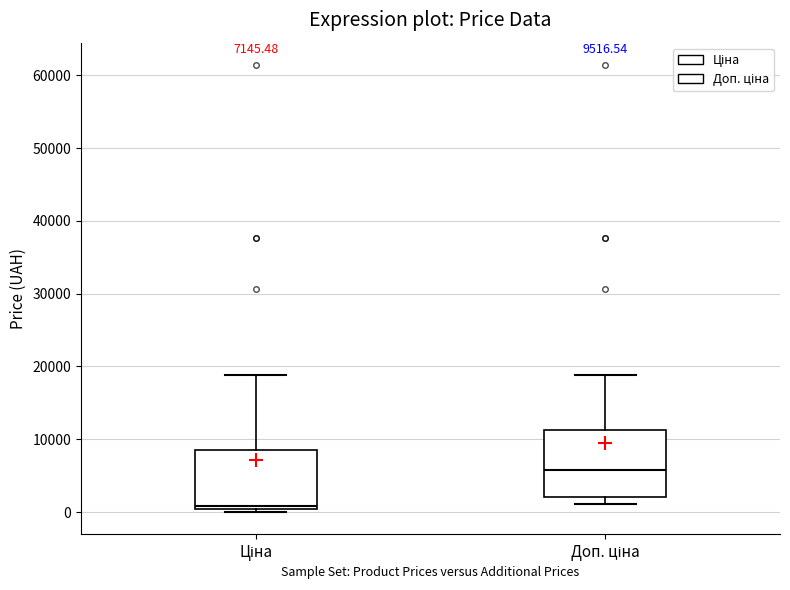

Which box has the highest median line?

Доп. ціна